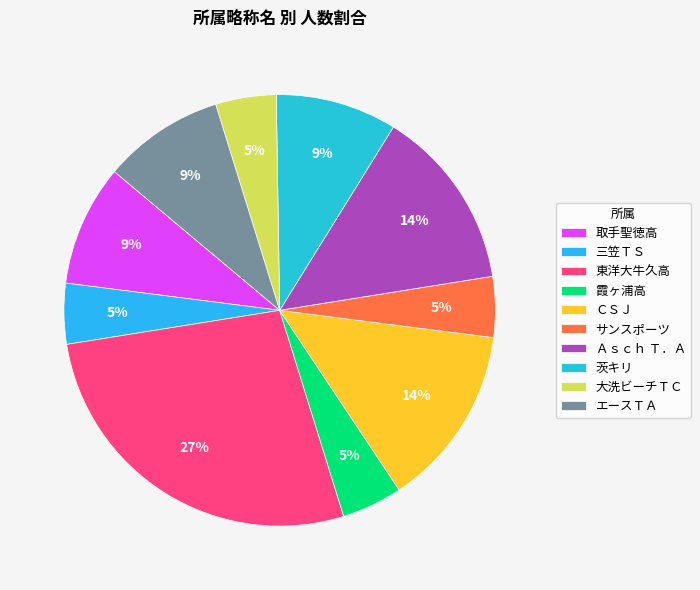

Does ＣＳＪ account for over 50% of the chart?

No